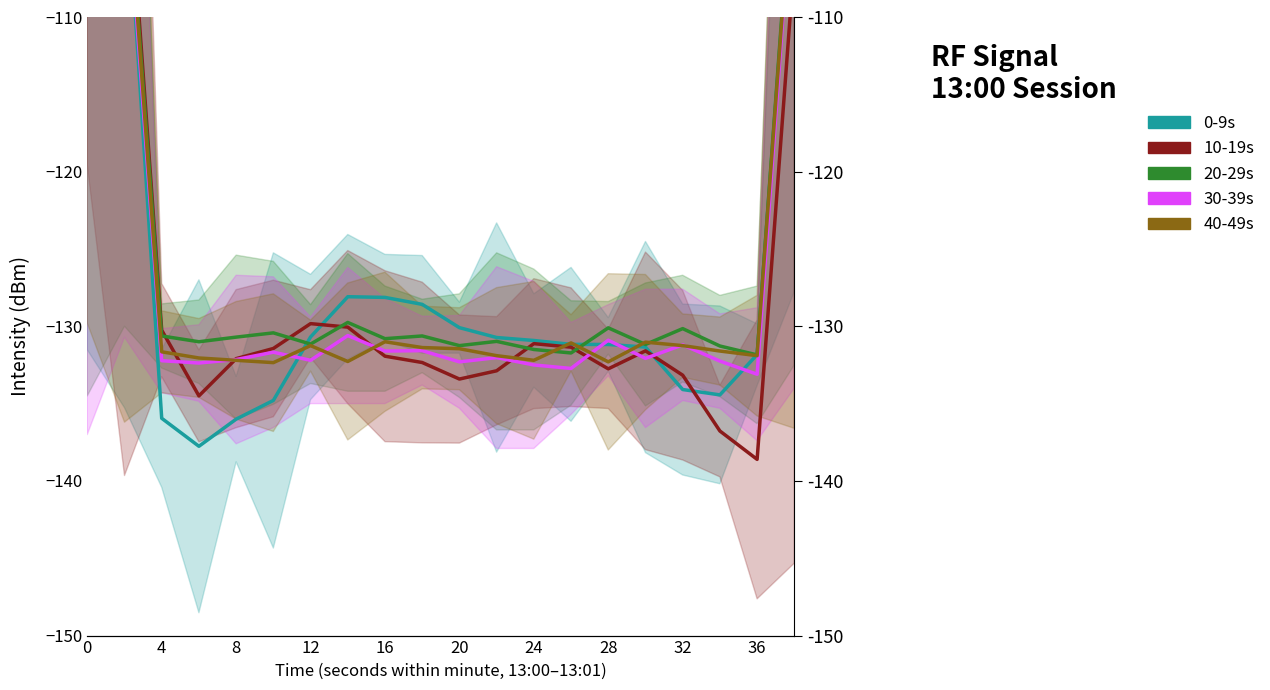

Reading left to right, extract all data points from this chart.

0-9s: -65.9	-99.2	-135.9	-137.8	-136.0	-134.8	-130.7	-128.1	-128.1	-128.6	-130.1	-130.7	-130.9	-131.2	-131.2	-131.3	-134.1	-134.4	-131.8	-99.3
10-19s: -64.1	-97.0	-130.3	-134.5	-132.1	-131.4	-129.8	-130.1	-131.9	-132.3	-133.4	-132.9	-131.1	-131.4	-132.8	-131.6	-133.2	-136.8	-138.6	-106.3
20-29s: -65.4	-98.2	-130.6	-131.0	-130.7	-130.4	-131.1	-129.8	-130.8	-130.6	-131.2	-131.0	-131.5	-131.7	-130.1	-131.2	-130.2	-131.3	-131.9	-98.8
30-39s: -66.2	-99.4	-132.2	-132.4	-132.2	-131.7	-132.2	-130.6	-131.6	-131.6	-132.3	-132.0	-132.5	-132.7	-130.9	-132.1	-131.2	-132.2	-133.1	-99.8
40-49s: -65.8	-98.4	-131.7	-132.0	-132.2	-132.3	-131.2	-132.3	-131.0	-131.4	-131.4	-131.9	-132.2	-131.1	-132.3	-131.0	-131.2	-131.6	-131.9	-99.2